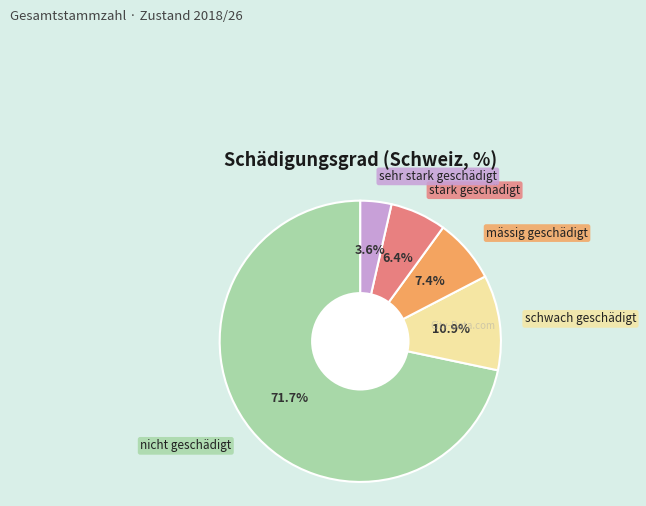

Is there a majority slice in this chart?

Yes